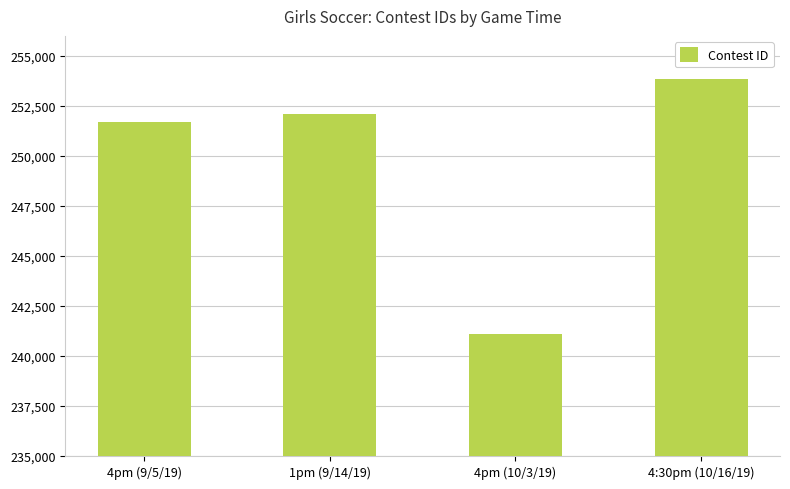

Reading left to right, what are all the values shown in this chart?

251683	252086	241084	253822